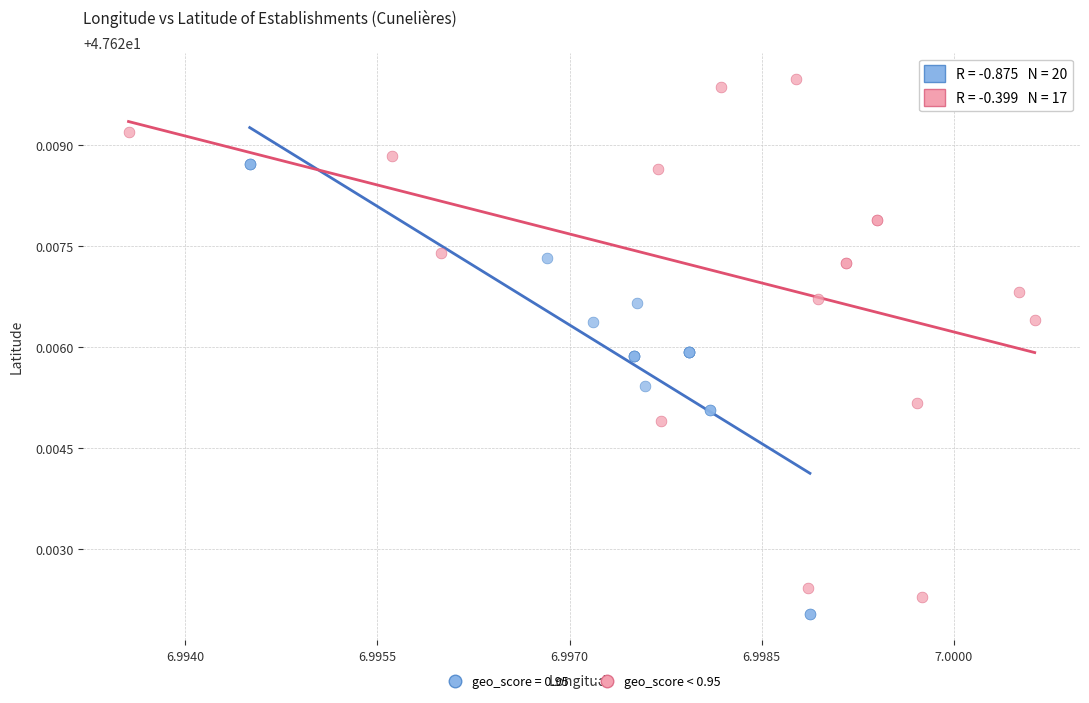

Which series contains the highest Y value?

geo_score < 0.95